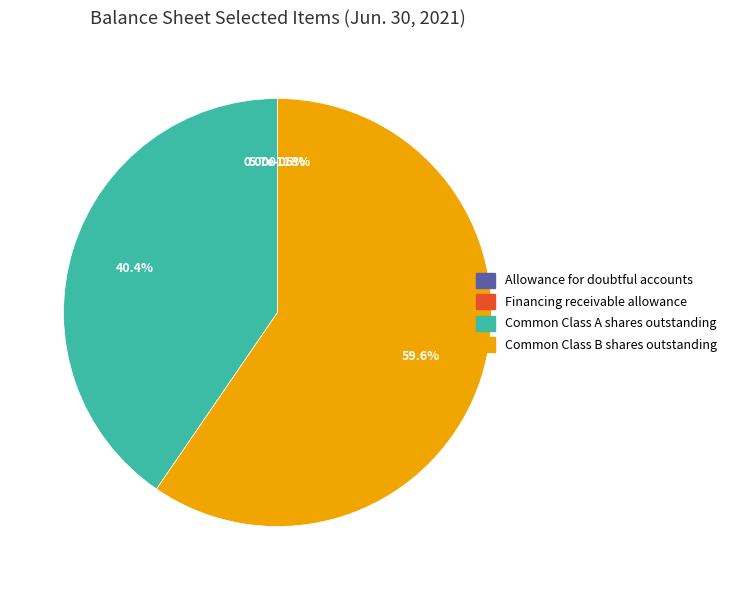

Which category has the smallest portion of the pie?

Allowance for doubtful accounts